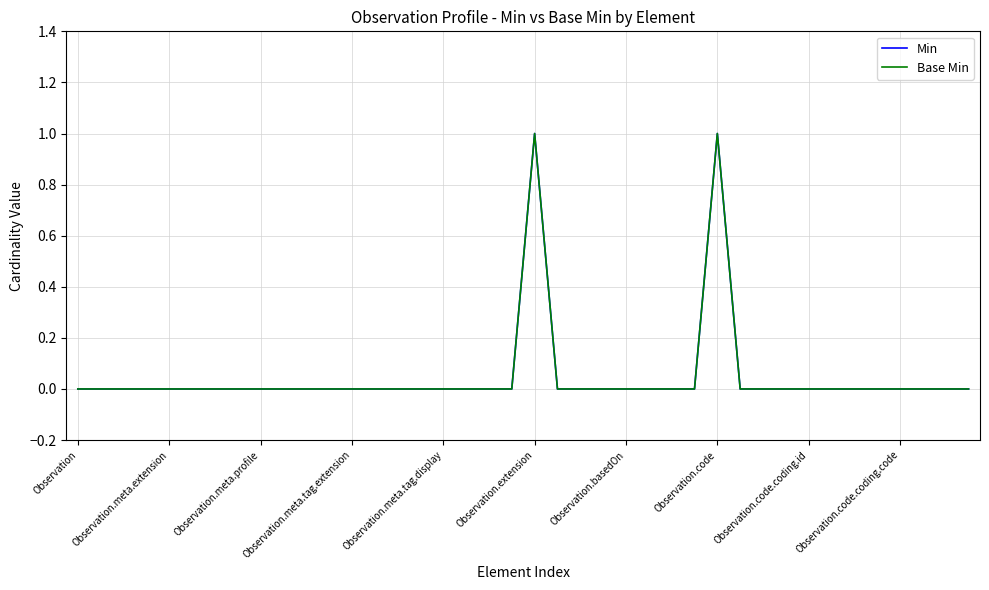

Does the chart display data point markers on the line(s)?

No